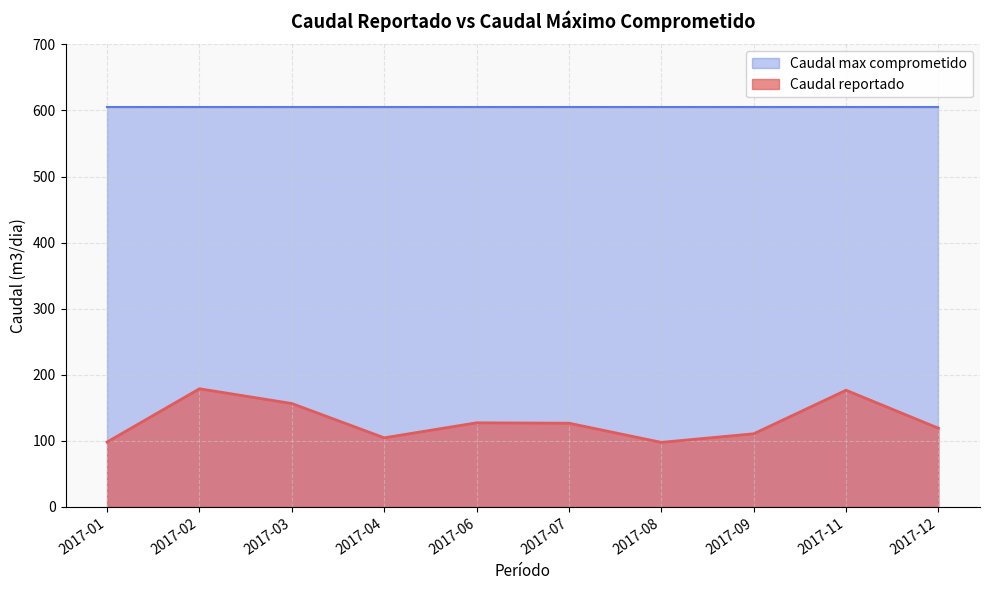

Rank the categories by value from highest to lowest.

2017-02, 2017-11, 2017-03, 2017-06, 2017-07, 2017-12, 2017-09, 2017-04, 2017-01, 2017-08